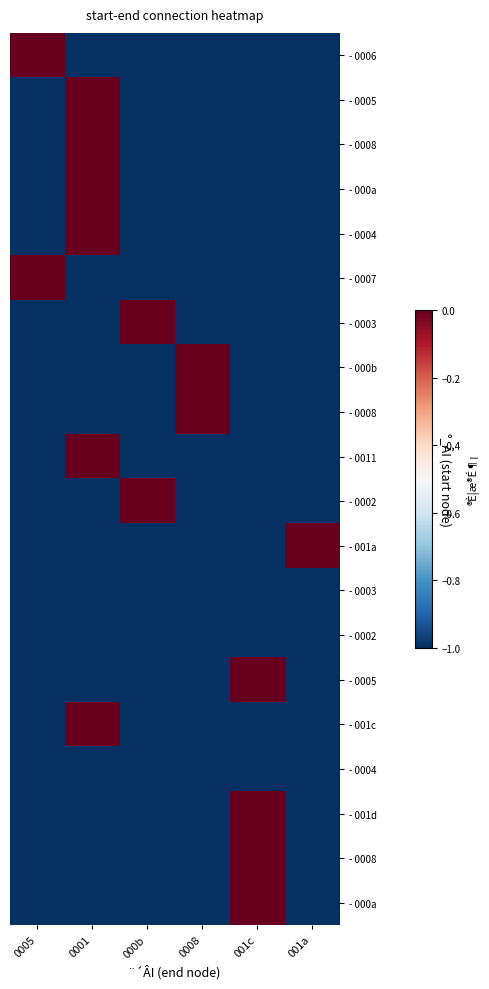

What is the difference between the highest and lowest values at 000b?

1